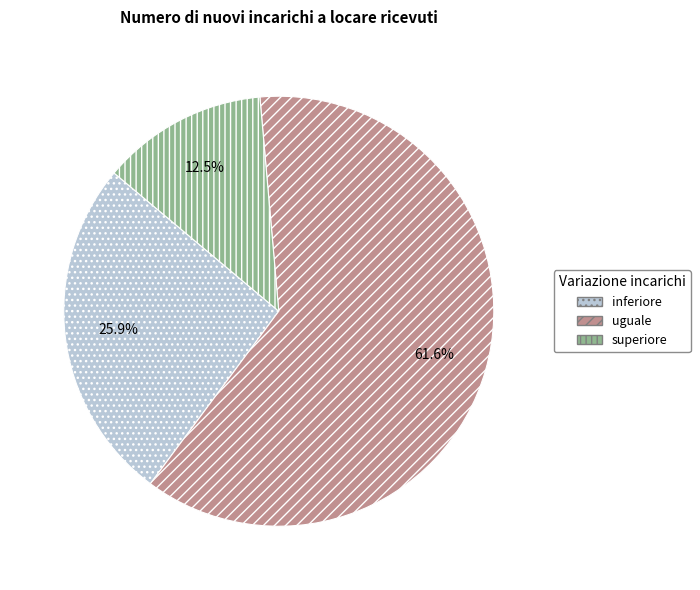

Which category has the smallest portion of the pie?

superiore